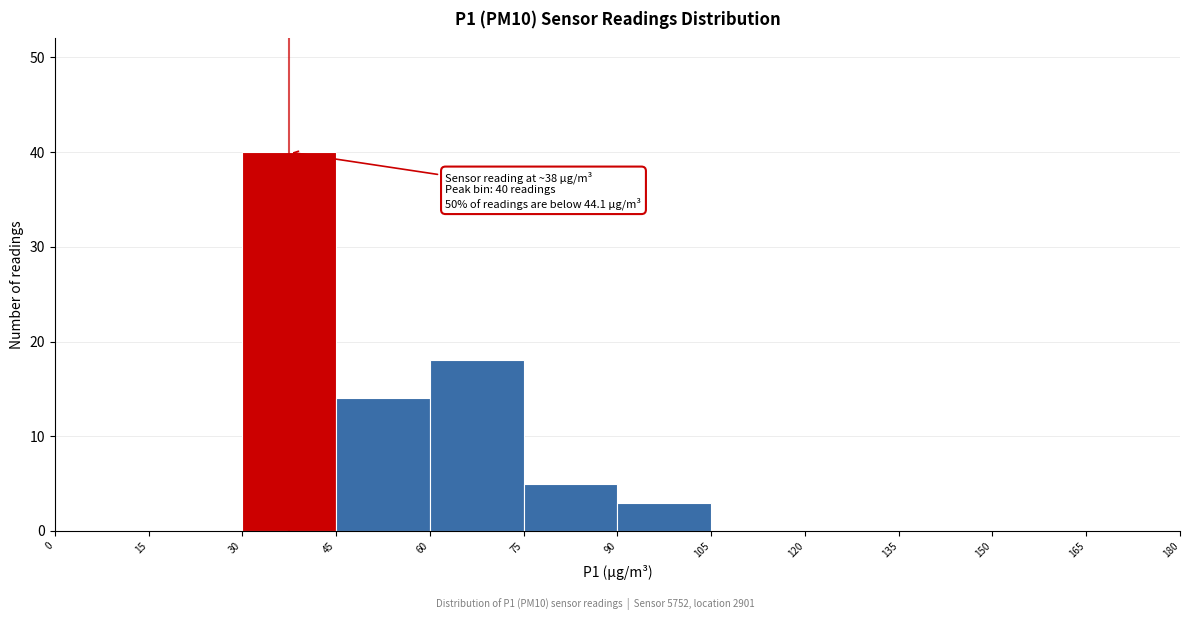

Which range on the x-axis has the tallest bar?

30 to 45